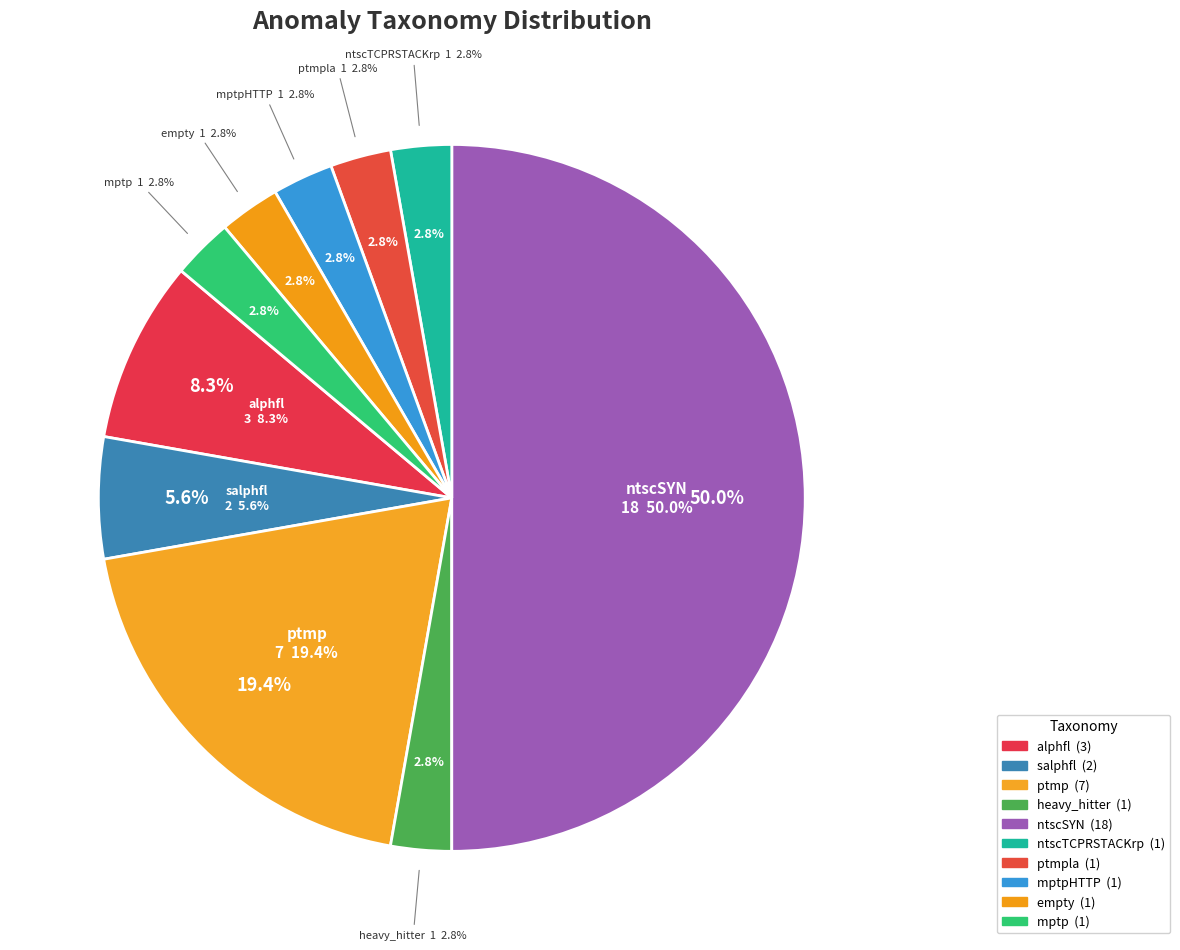

Which has a higher value, salphfl or empty?

salphfl